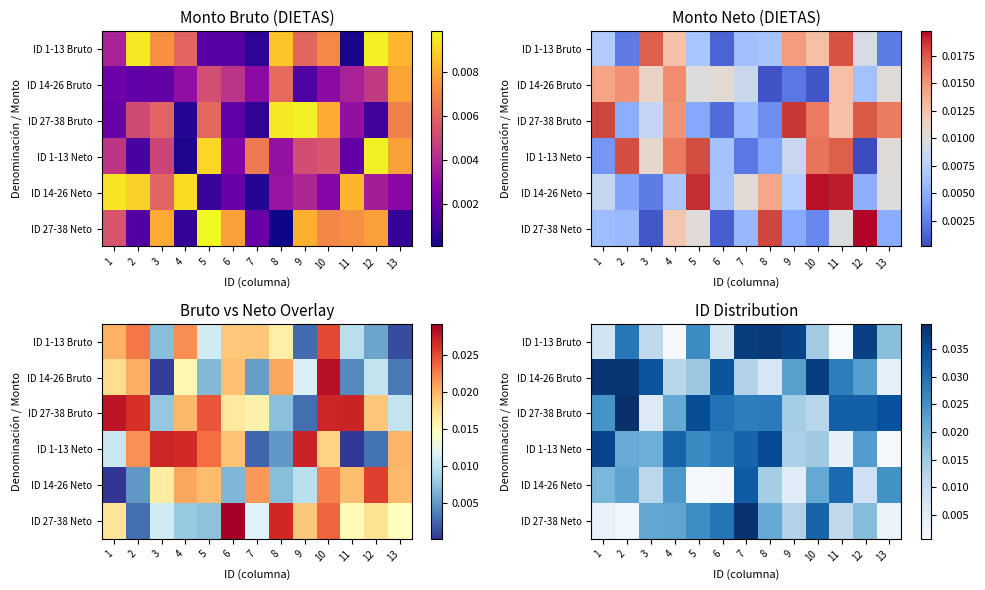

List the labels in order of ID 1-13 Bruto value, largest first.

8, 7, 12, 9, 2, 5, 13, 10, 3, 1, 6, 4, 11